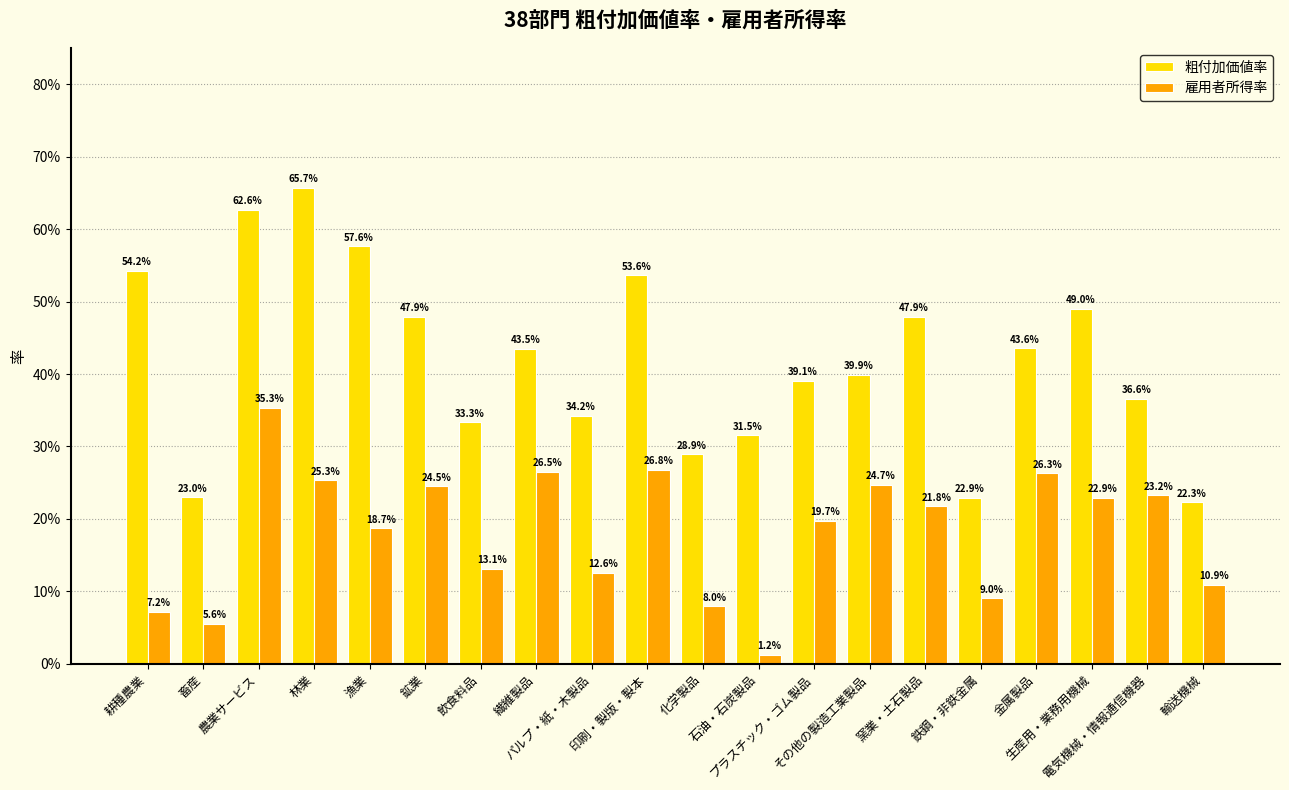

Are the bars grouped side by side (vs. stacked)?

Yes